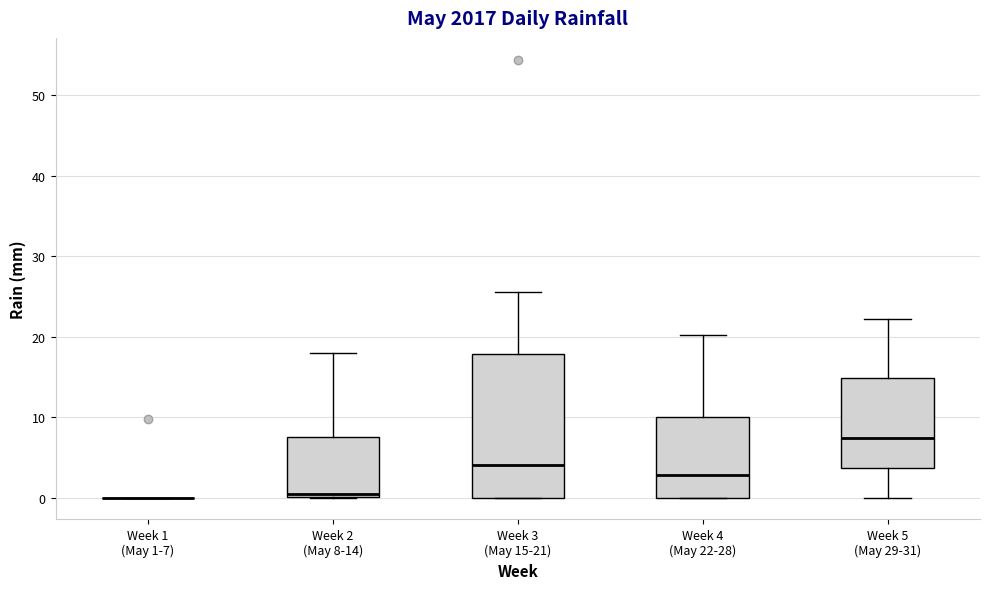

Reading left to right, transcribe this box plot: for each box, give where its median line is, the range the box spans, and where its two whiskers end, as read against the y-axis. The values are not printed on the chart, so give them approximately, as read against the axis.

Week 1 (May 1-7): box collapsed to a line at 0, whiskers 0 to 0
Week 2 (May 8-14): median 0 (just above the box's lower edge), box 0 to 8, whiskers 0 to 18
Week 3 (May 15-21): median 4, box 0 to 18, whiskers 0 to 26
Week 4 (May 22-28): median 3, box 0 to 10, whiskers 0 to 20
Week 5 (May 29-31): median 7, box 4 to 15, whiskers 0 to 22